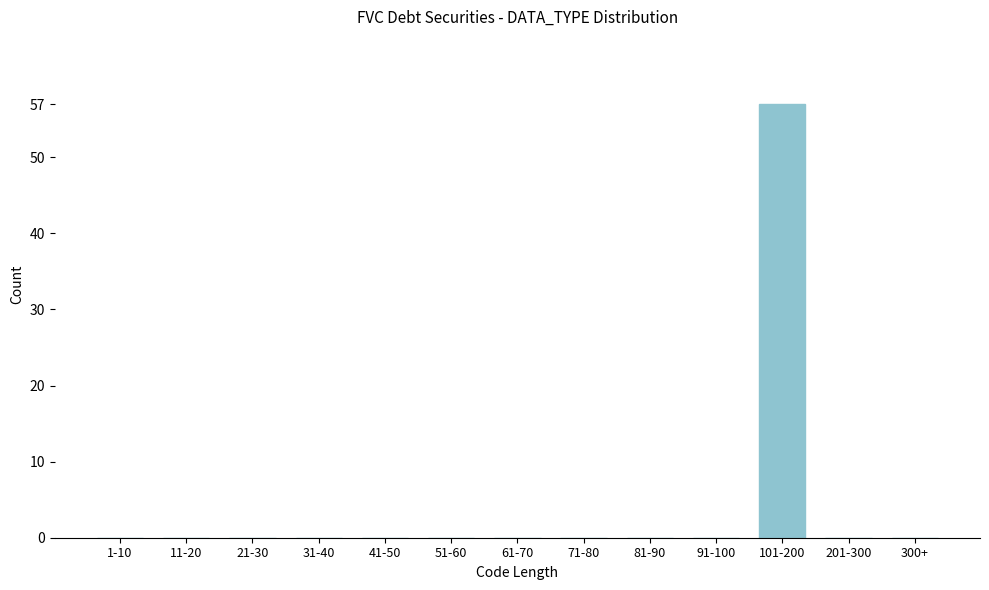

Reading right to left, what are all the values shown in this chart?

300+=0	201-300=0	101-200=57	91-100=0	81-90=0	71-80=0	61-70=0	51-60=0	41-50=0	31-40=0	21-30=0	11-20=0	1-10=0